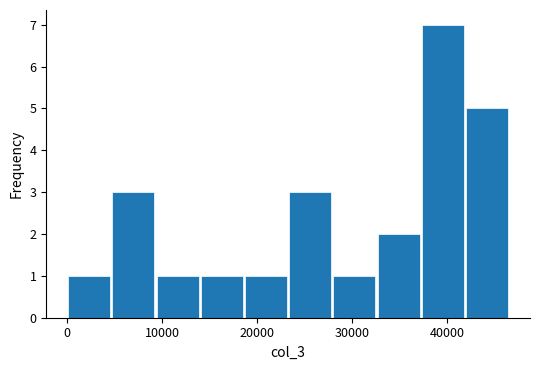

Which range on the x-axis has the tallest bar?

37000 to 42000